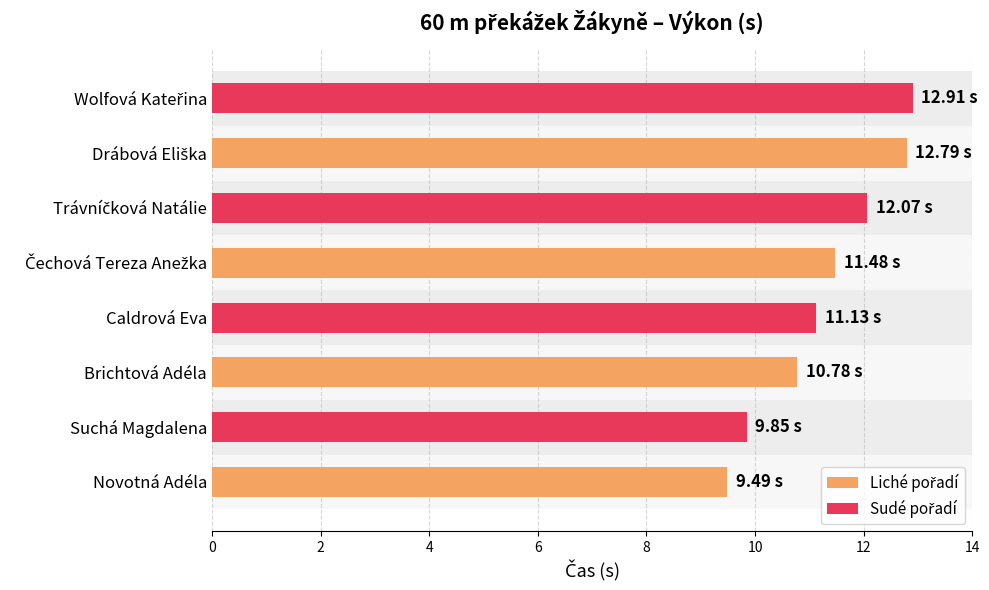

Reading left to right, extract all data points from this chart.

9.5	9.8	10.8	11.1	11.5	12.1	12.8	12.9